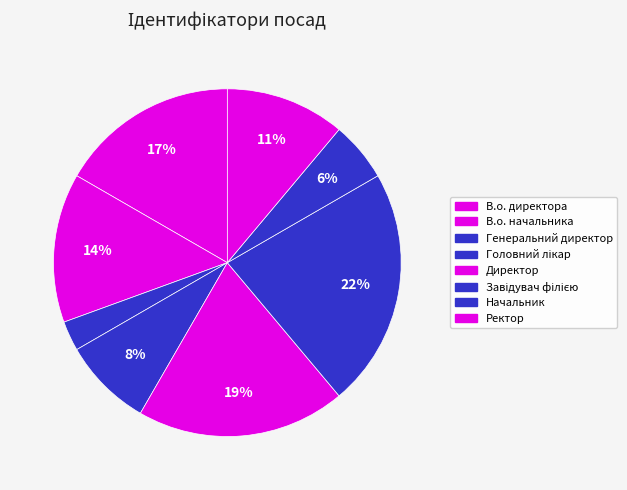

Rank the categories by value from lowest to highest.

Генеральний директор, Начальник, Головний лікар, Ректор, В.о. начальника, В.о. директора, Директор, Завідувач філією